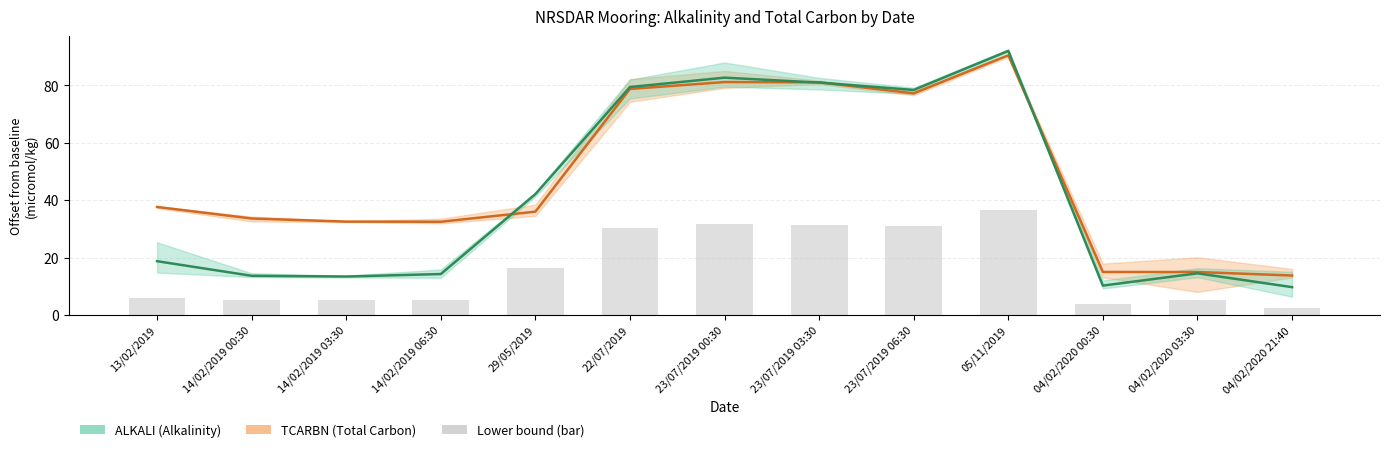

What is the change in value from 22/07/2019 to 23/07/2019 00:30?

+1.6